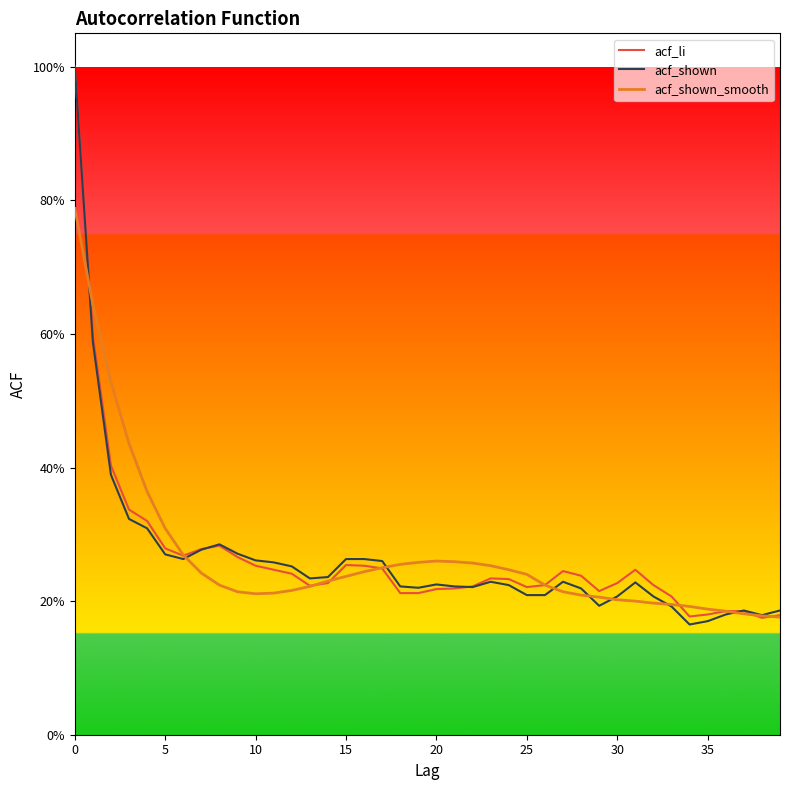

Rank the series by their average value, from highest to lowest.

acf_li, acf_shown_smooth, acf_shown